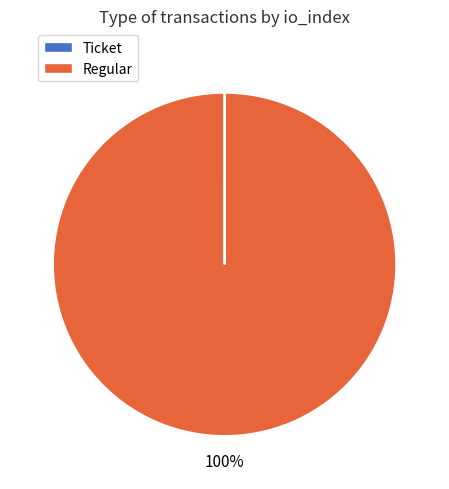

What is the majority slice?

Regular